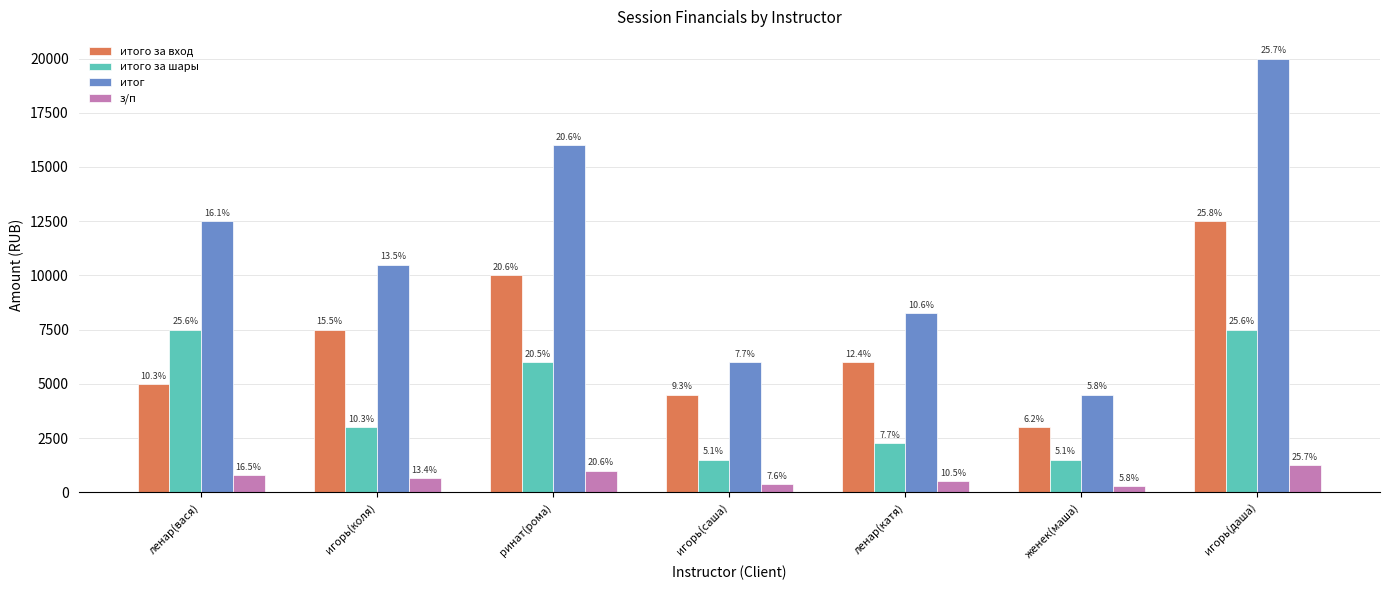

What is the approximate value of итог at игорь(даша)?

20000